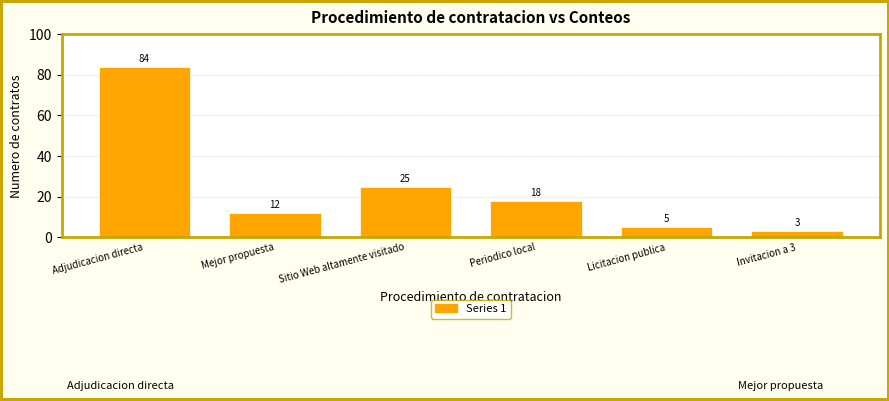

What is the difference between the maximum and minimum values?

81